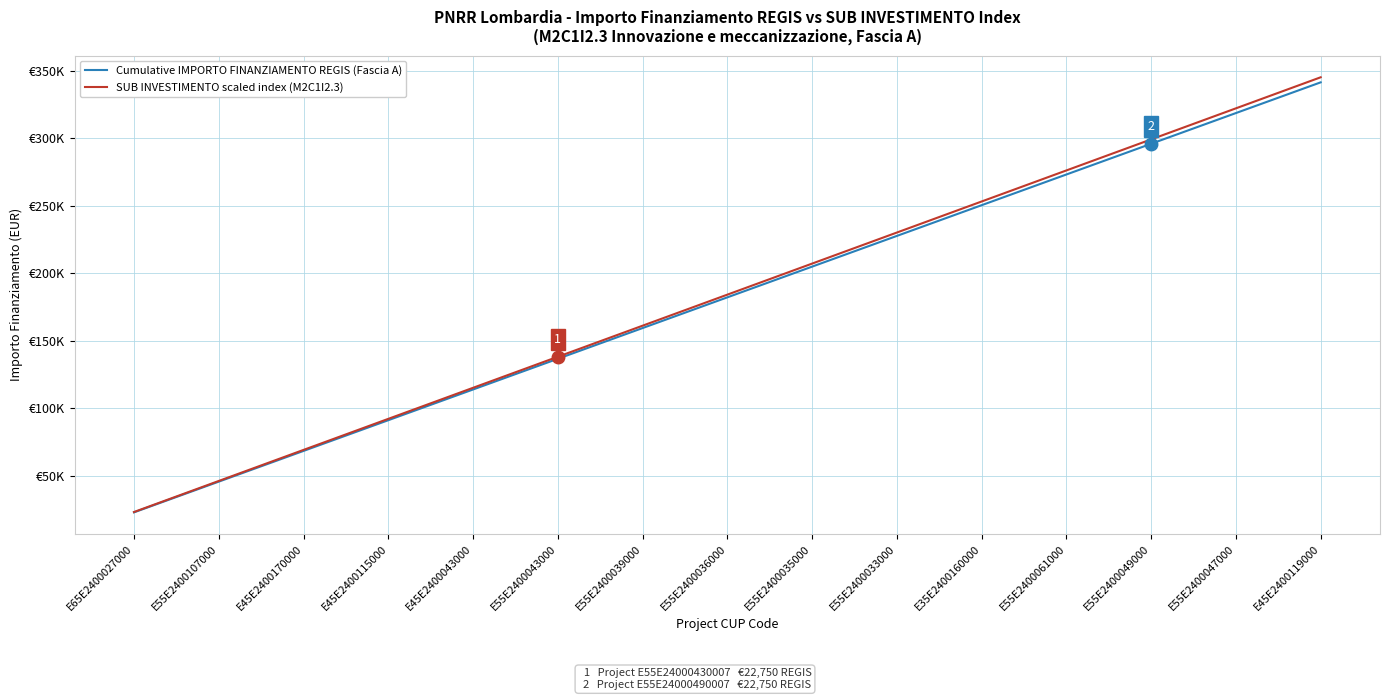

Rank the series by their average value, from highest to lowest.

SUB INVESTIMENTO scaled index (M2C1I2.3), Cumulative IMPORTO FINANZIAMENTO REGIS (Fascia A)